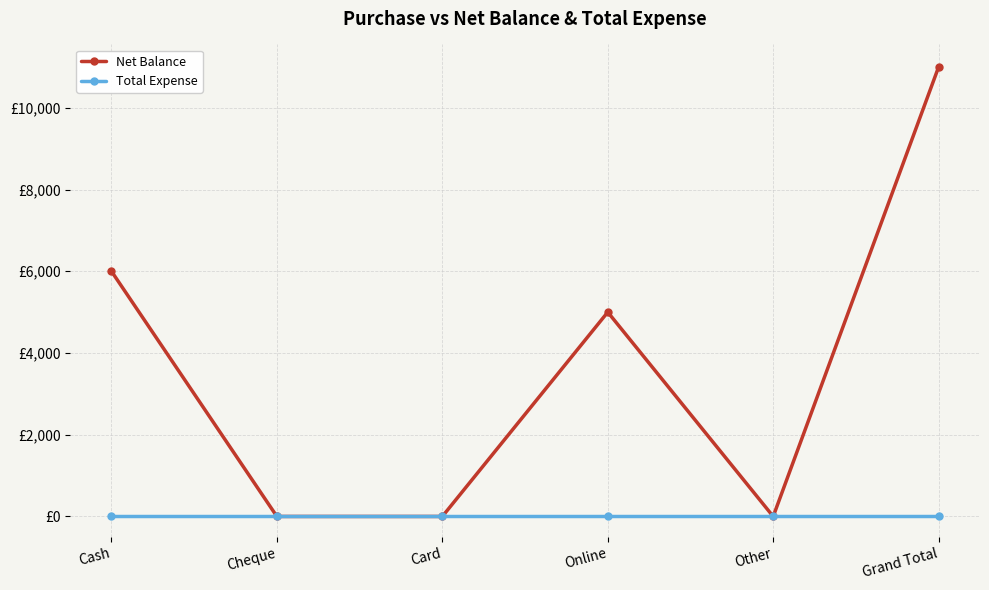

At which category does Net Balance reach its first local valley?

Other